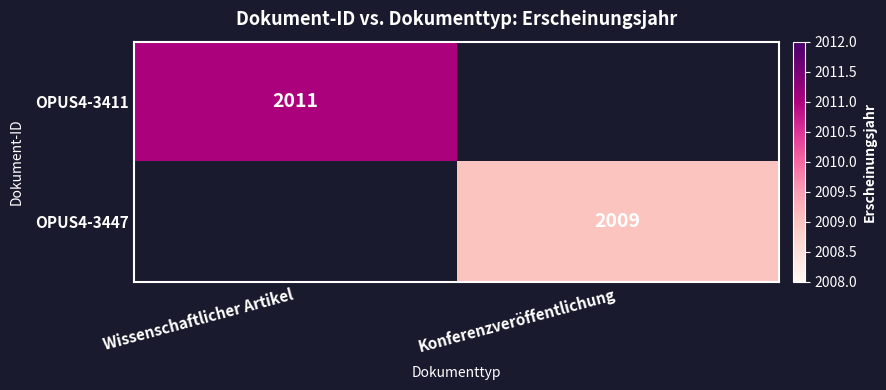

Is it true that OPUS4-3447 equals 886 at Konferenzveröffentlichung?

False